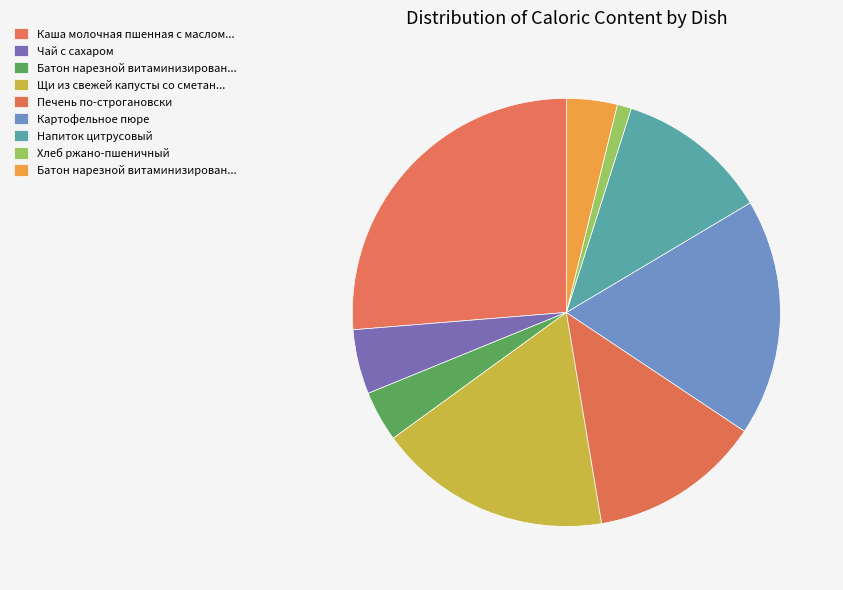

How many slices are in this pie chart?

9